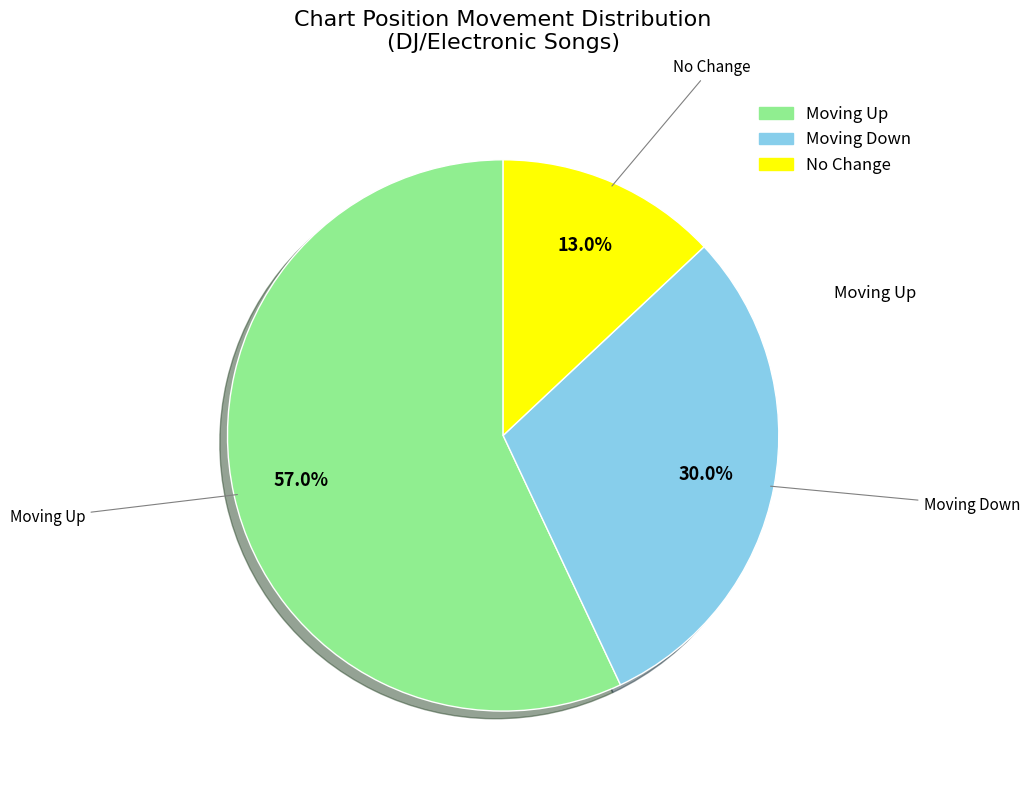

Does any single category account for the majority?

Yes